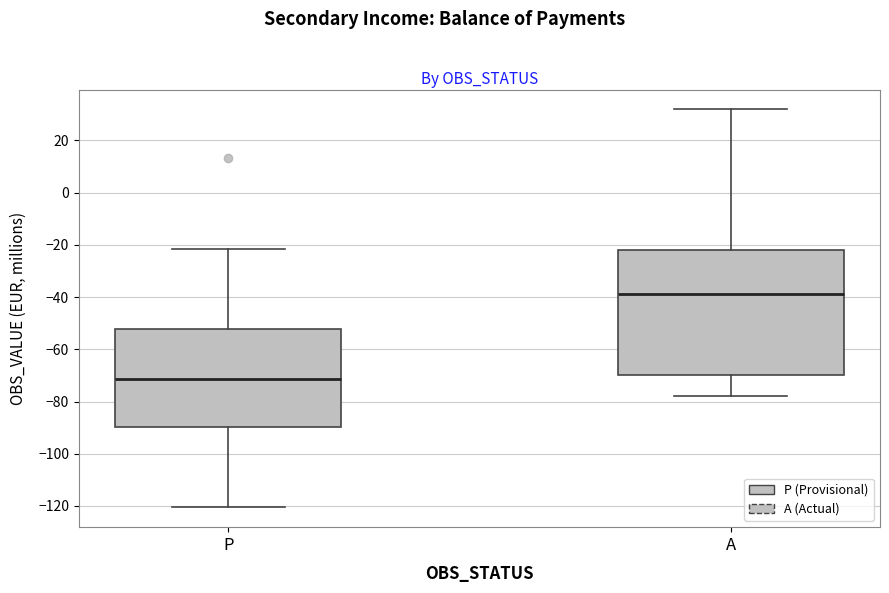

Comparing the boxes themselves (not the whiskers), which one is the tallest?

A